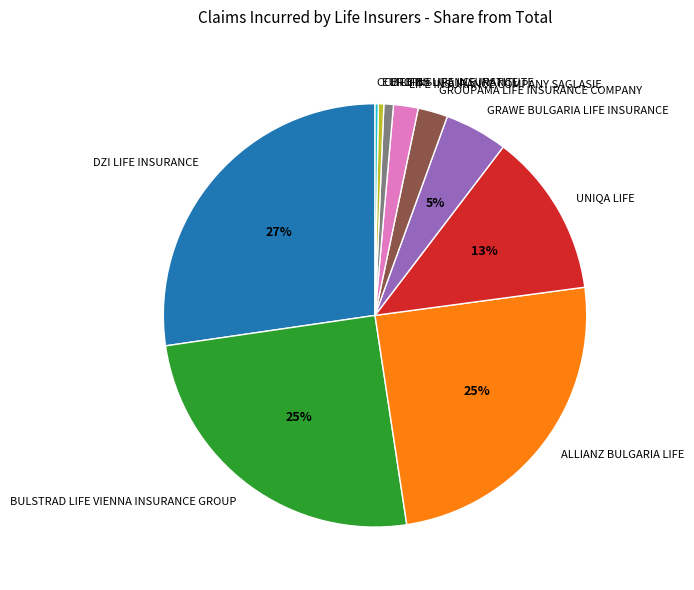

Does EUROINS LIFE INSURANCE account for over 50% of the chart?

No